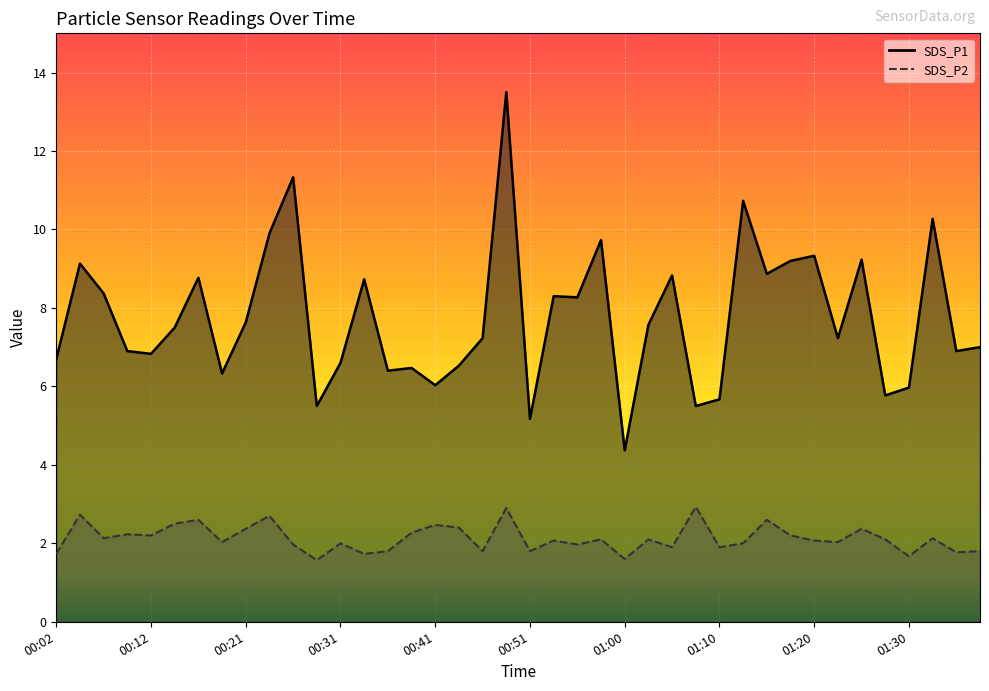

True or false: SDS_P2 has more than 1 points higher than both neighbors.

True